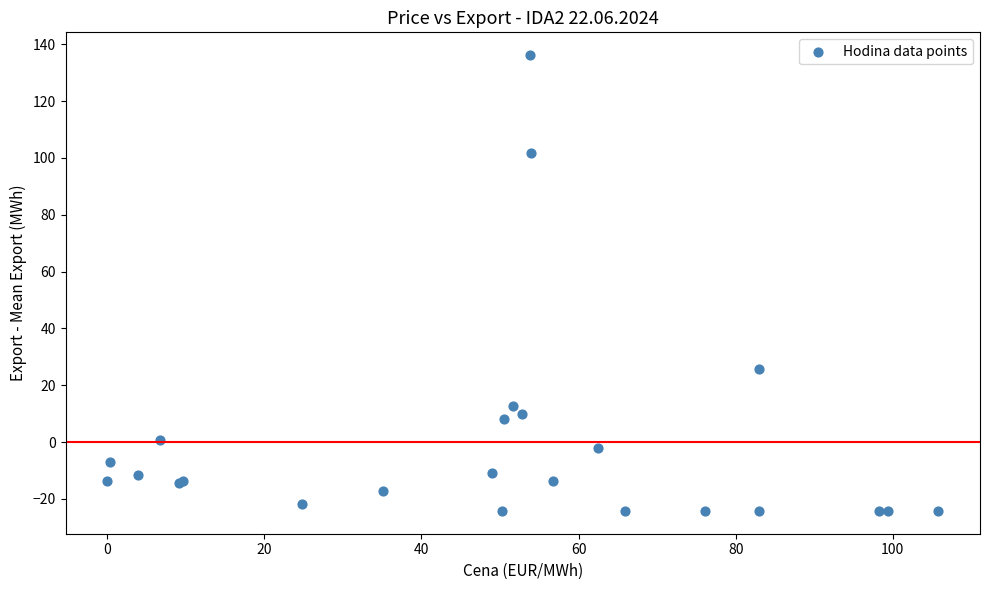

What Y value in the scatter plot is closest to 55?

25.8